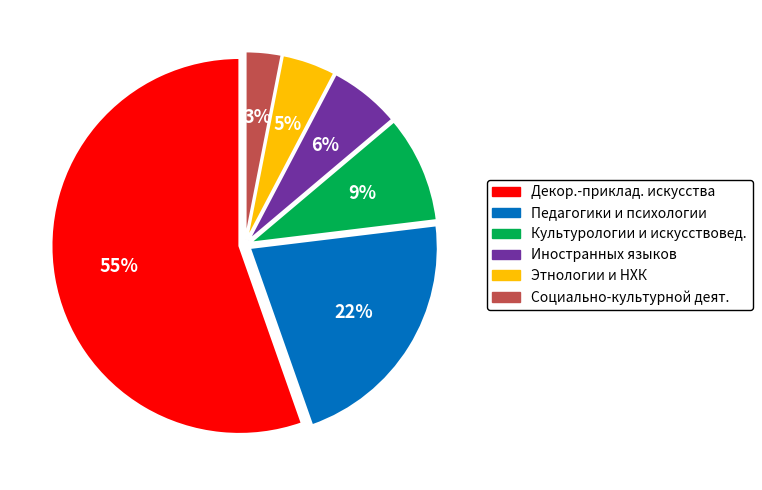

Count the number of slices in the pie.

6